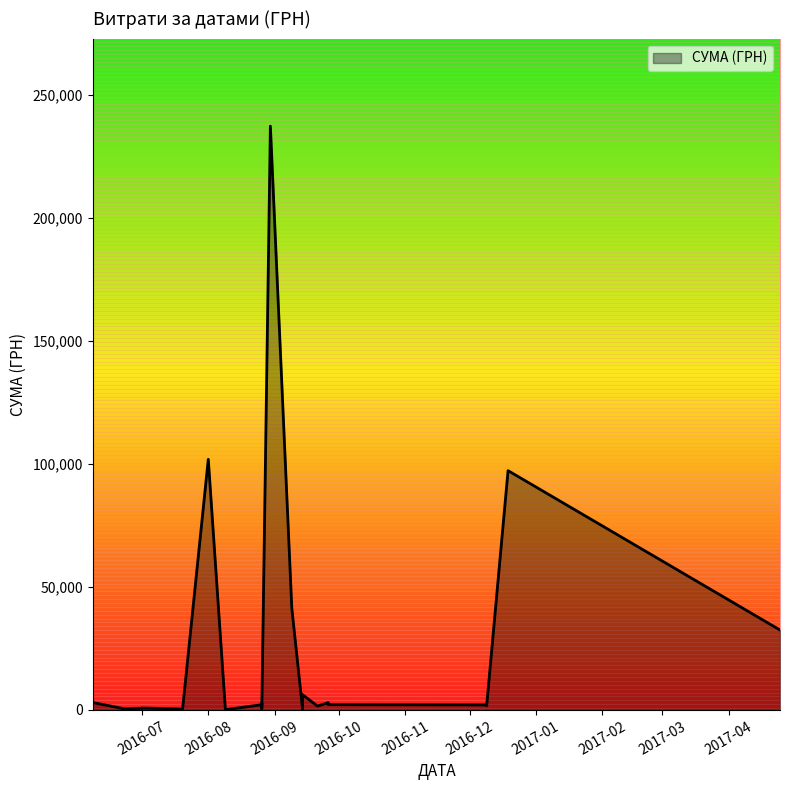

What is the minimum value shown in the chart?

135.0